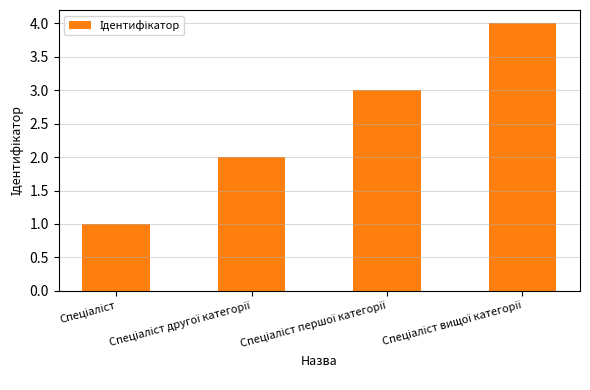

What is the difference between the maximum and minimum values?

3